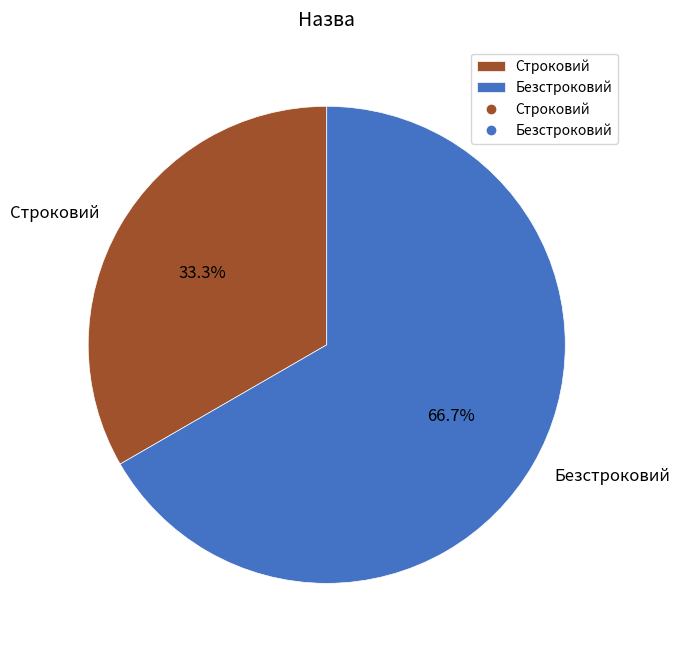

To the nearest percent, what is the combined percentage of Строковий and Безстроковий?

100%